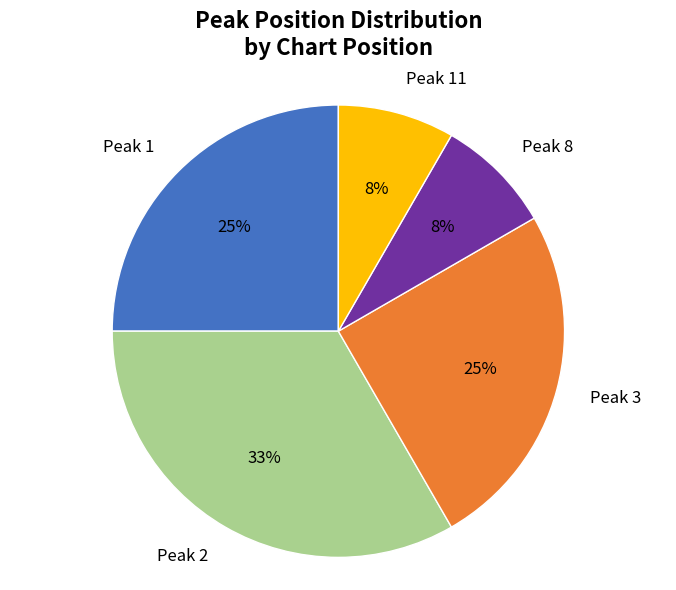

What percentage is the Peak 8 slice, to the nearest percent?

8%